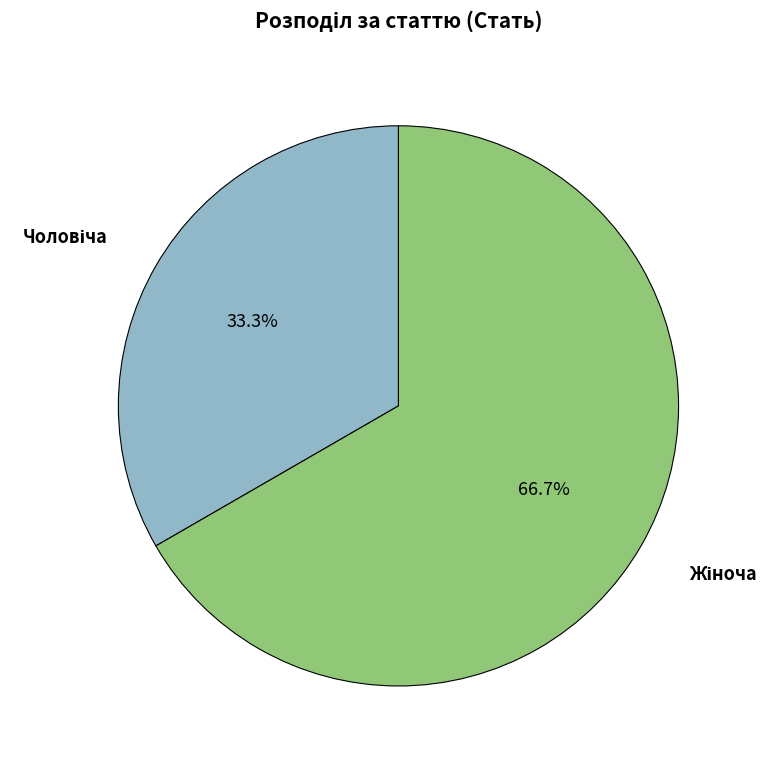

Is there a majority slice in this chart?

Yes